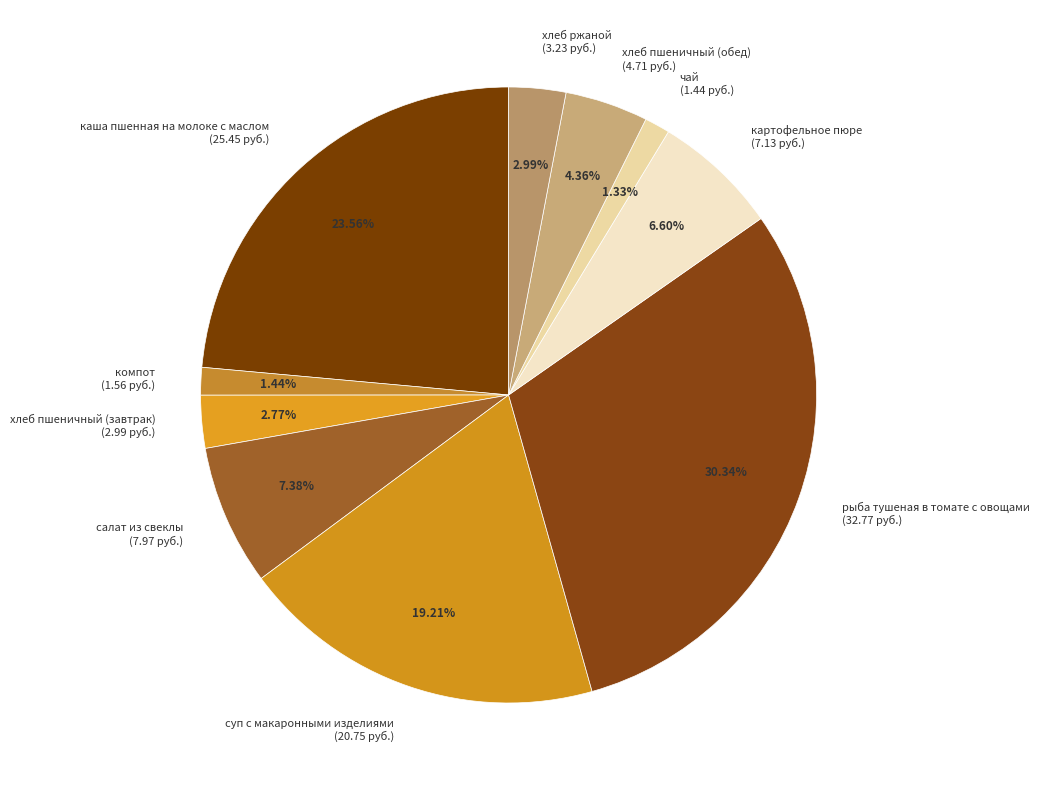

How many slices are in this pie chart?

10